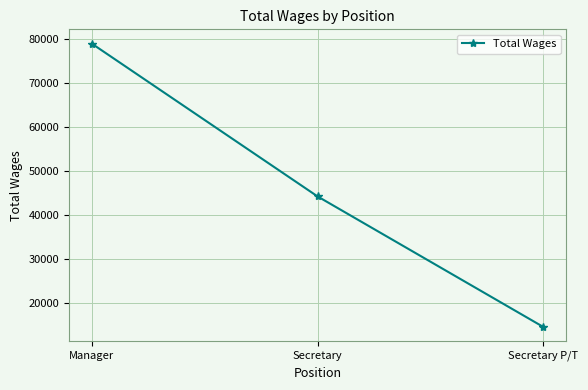

Rank the categories by value from lowest to highest.

Secretary P/T, Secretary, Manager